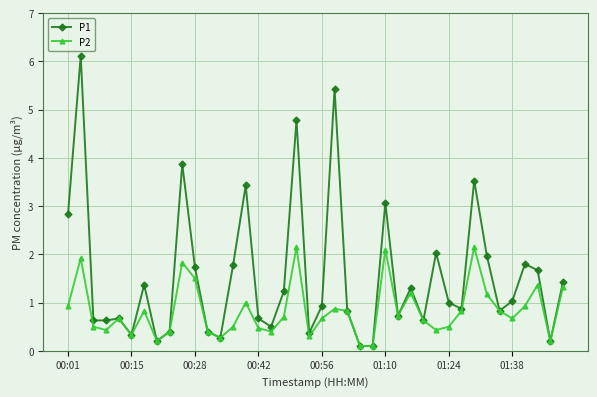

What is the lowest value of the P2 series?

0.1